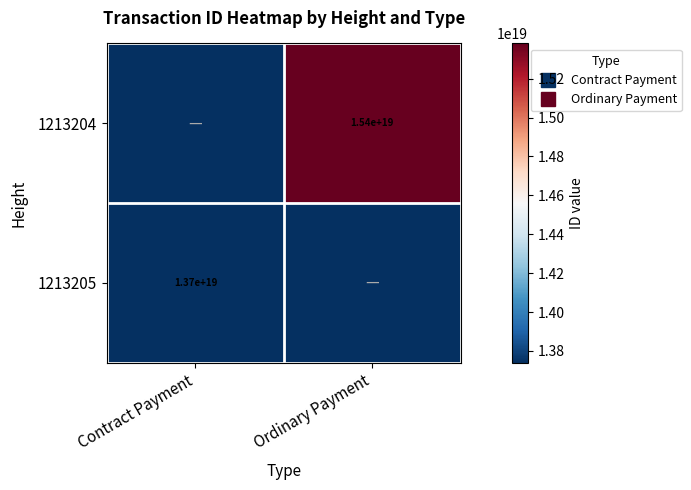

What is the average value of the 1213205 series?

6870014694665236480